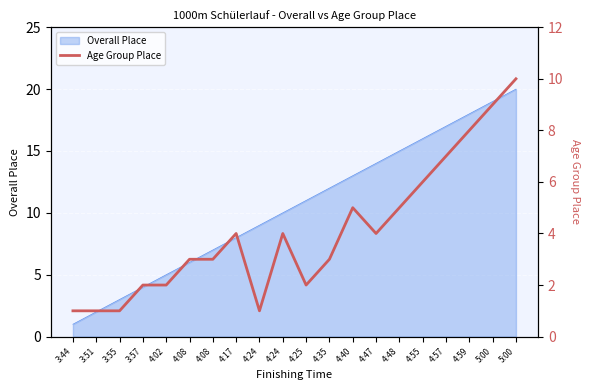

Between 4:48 and 4:08, which is larger?

4:48